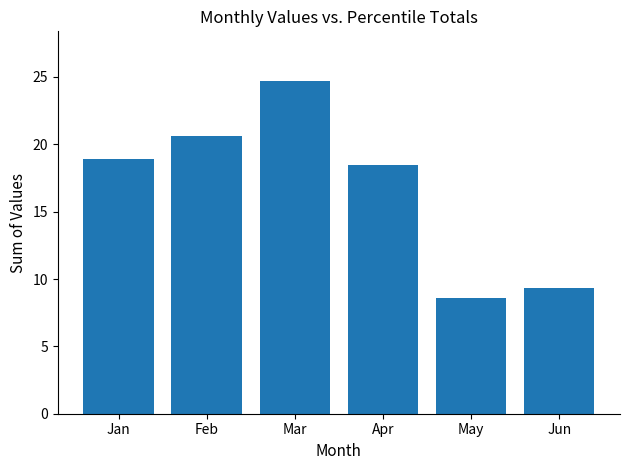

What is the smallest value displayed?

8.6